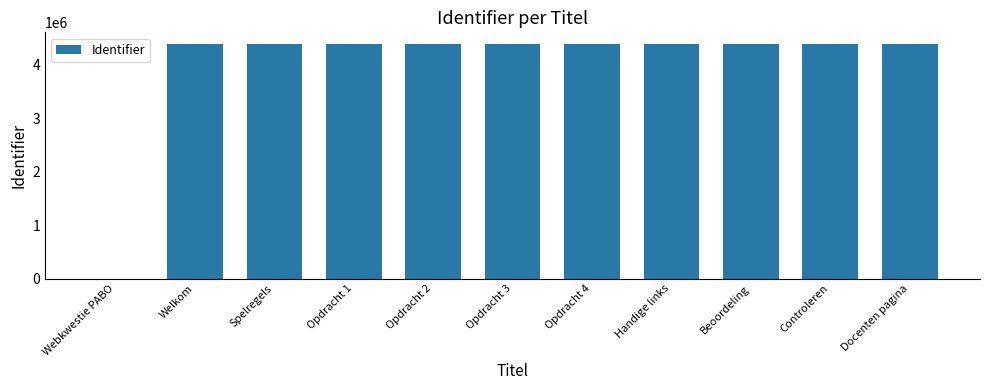

Count the number of categories in the chart.

11